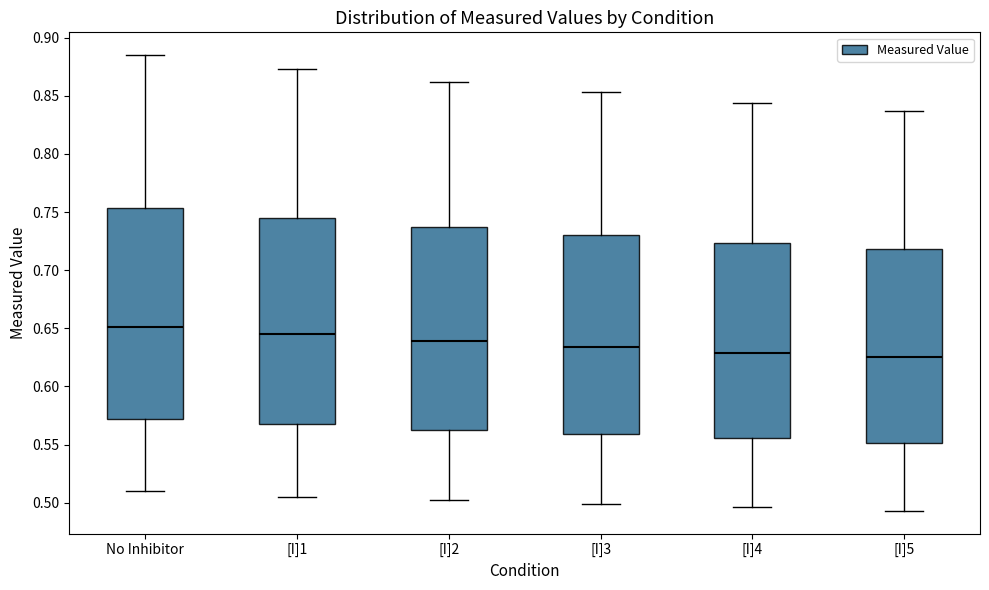

Reading left to right, transcribe this box plot: for each box, give where its median line is, the range the box spans, and where its two whiskers end, as read against the y-axis. The values are not printed on the chart, so give them approximately, as read against the axis.

No Inhibitor: median 0.650, box 0.570 to 0.755, whiskers 0.510 to 0.885
[I]1: median 0.645, box 0.565 to 0.745, whiskers 0.505 to 0.875
[I]2: median 0.640, box 0.565 to 0.735, whiskers 0.500 to 0.860
[I]3: median 0.635, box 0.560 to 0.730, whiskers 0.500 to 0.855
[I]4: median 0.630, box 0.555 to 0.725, whiskers 0.495 to 0.845
[I]5: median 0.625, box 0.550 to 0.720, whiskers 0.495 to 0.835